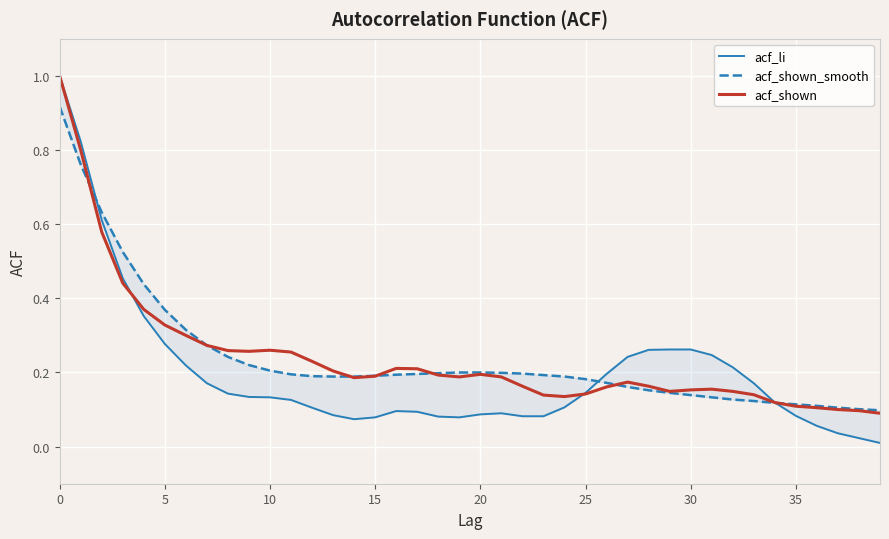

What are all the series names shown in the legend?

acf_li, acf_shown_smooth, acf_shown